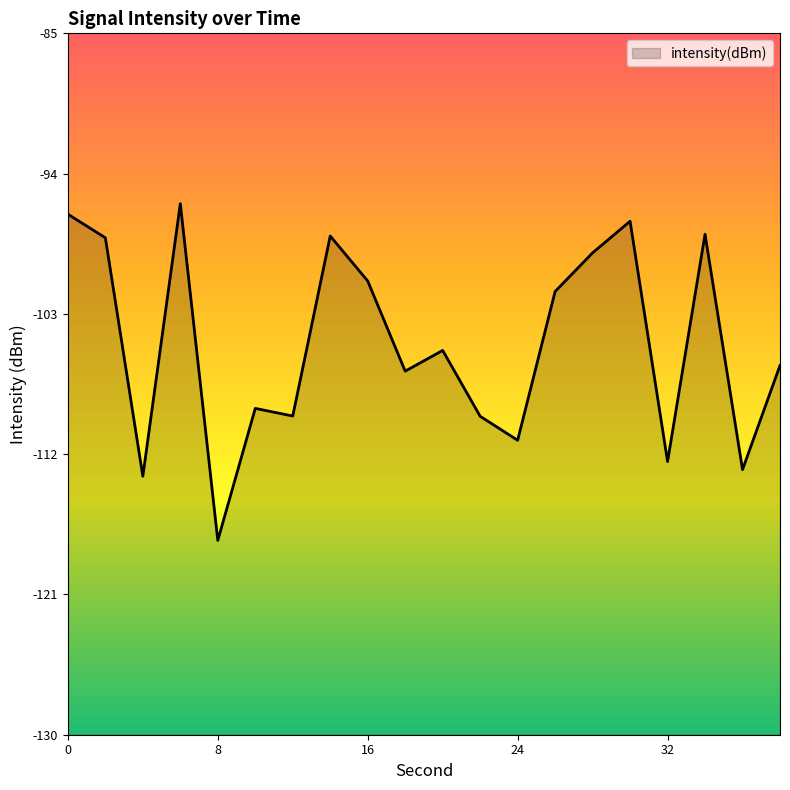

How many points are higher than both their immediate neighbors (excluding endpoints)?

6